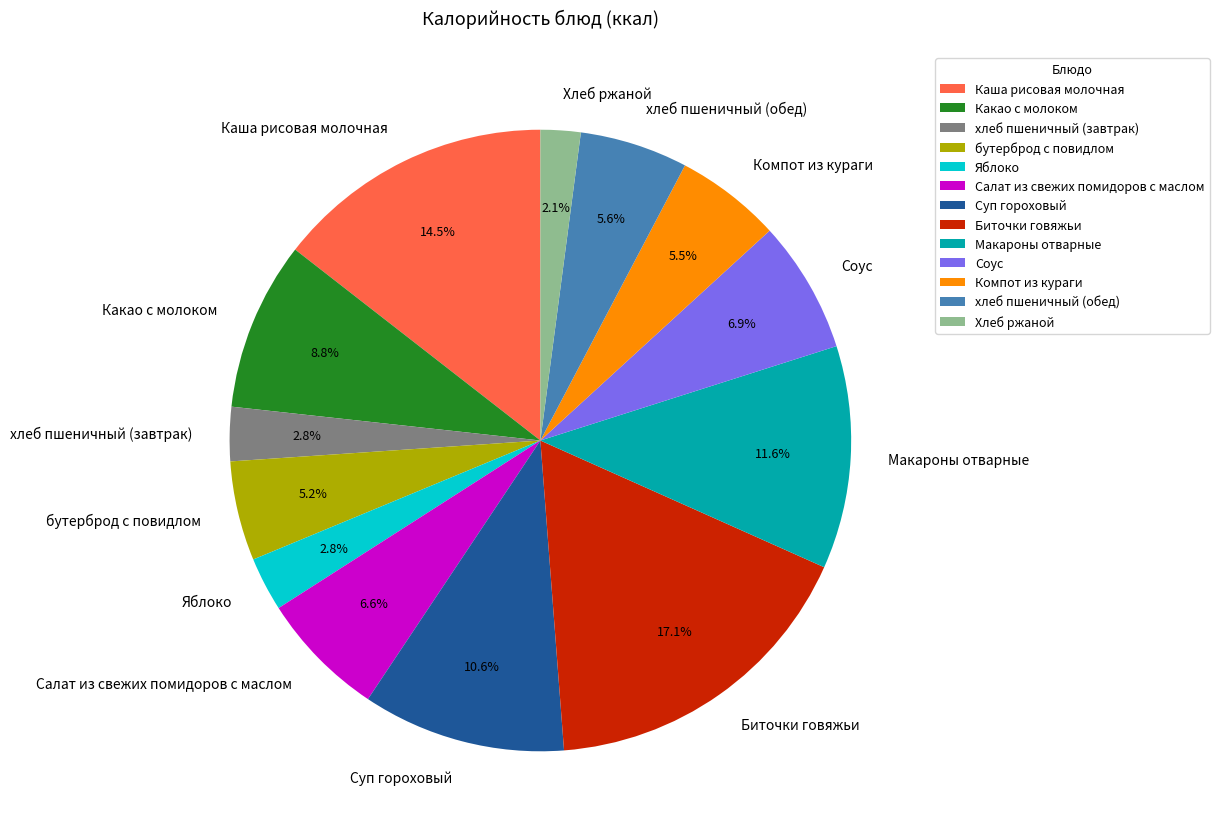

Do бутерброд с повидлом and Какао с молоком together represent more than half of the pie?

No